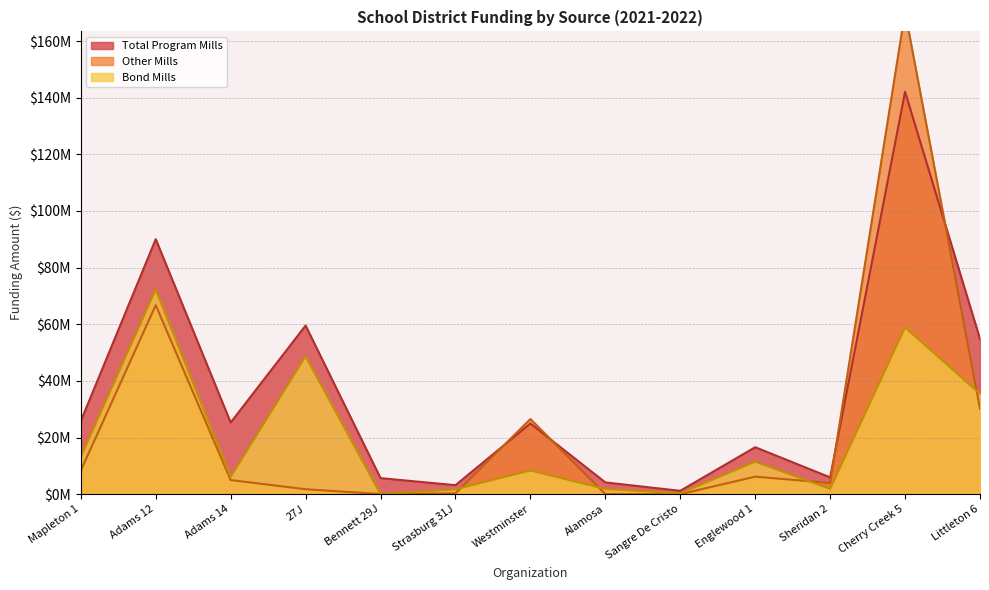

How many interior local peaks does the FUNDING_FROM_OTHER_MILLS series have?

4